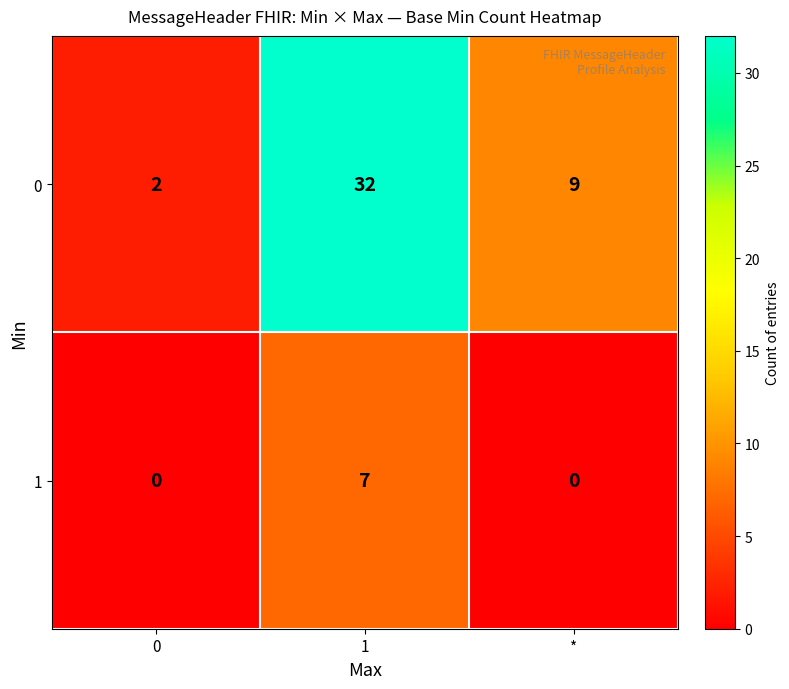

What is the difference between the maximum and minimum values in the 0 series?

30